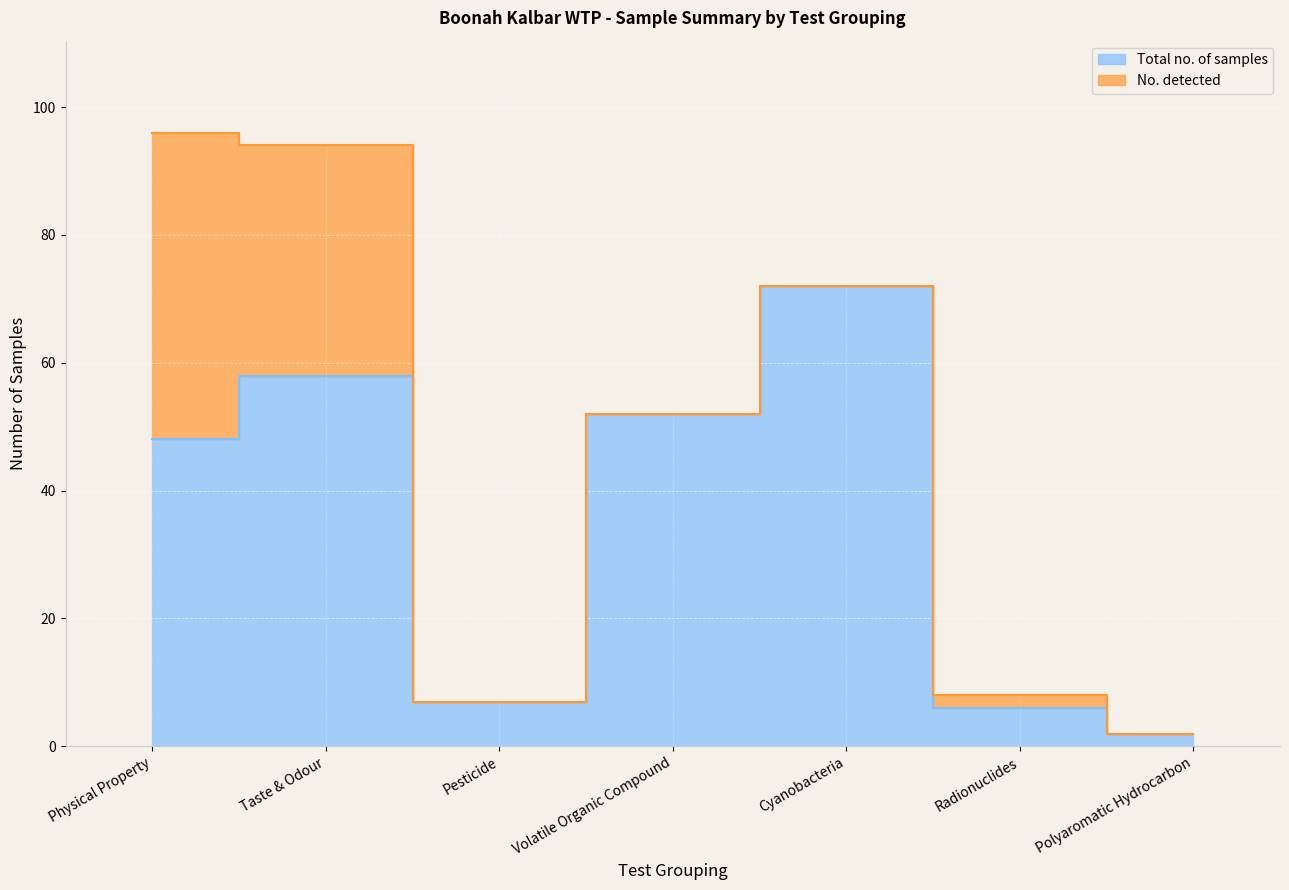

What is the difference between the maximum and minimum values?

70